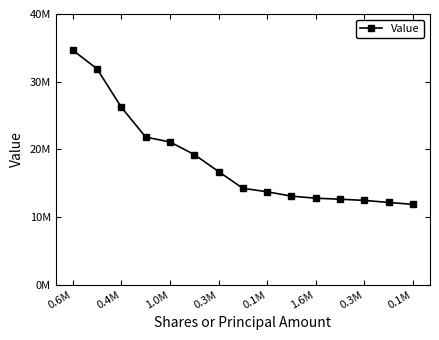

Is this an area chart (filled region under the line)?

No